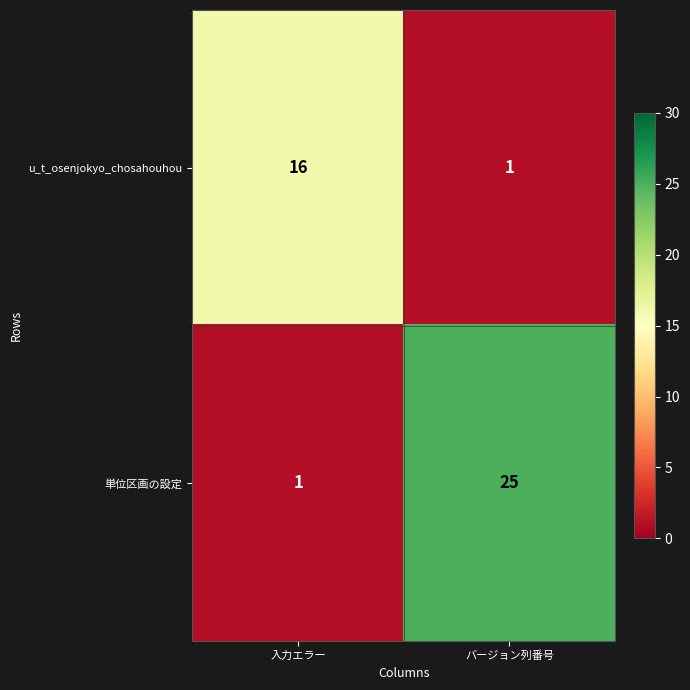

Between 入力エラー and バージョン列番号, which series saw the biggest shift?

単位区画の設定